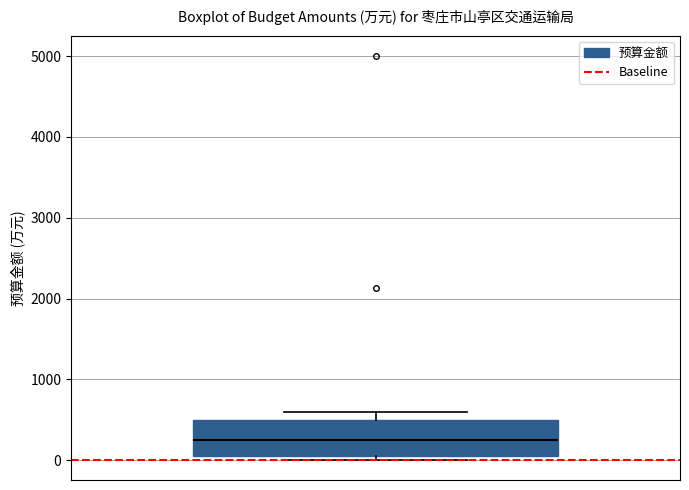

Read this box plot against the y-axis: the position of the median line, the range covered by the box, and the ends of both whiskers. The values are not printed on the chart, so give them approximately, as read against the axis.

median 200, box 100 to 500, whiskers 0 to 600